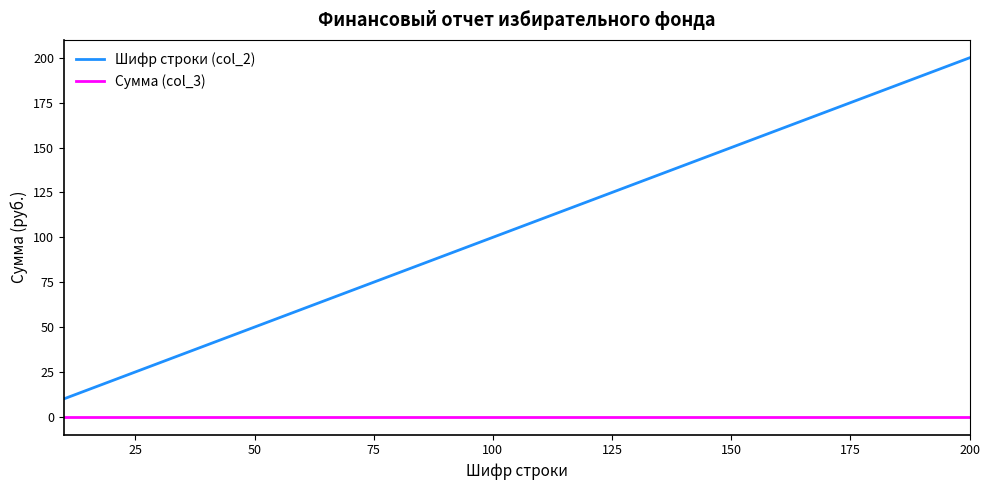

Rank the series by their maximum value, from highest to lowest.

Шифр строки (col_2), Сумма (col_3)